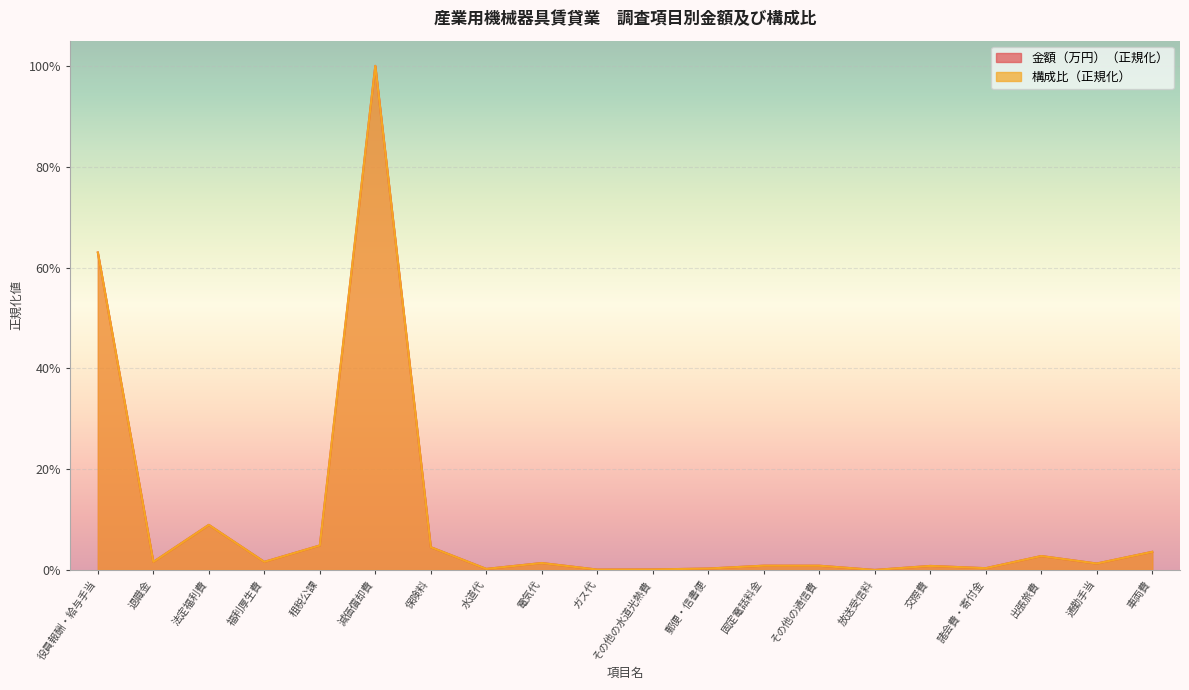

Which series has the largest range (max minus min)?

金額（万円）